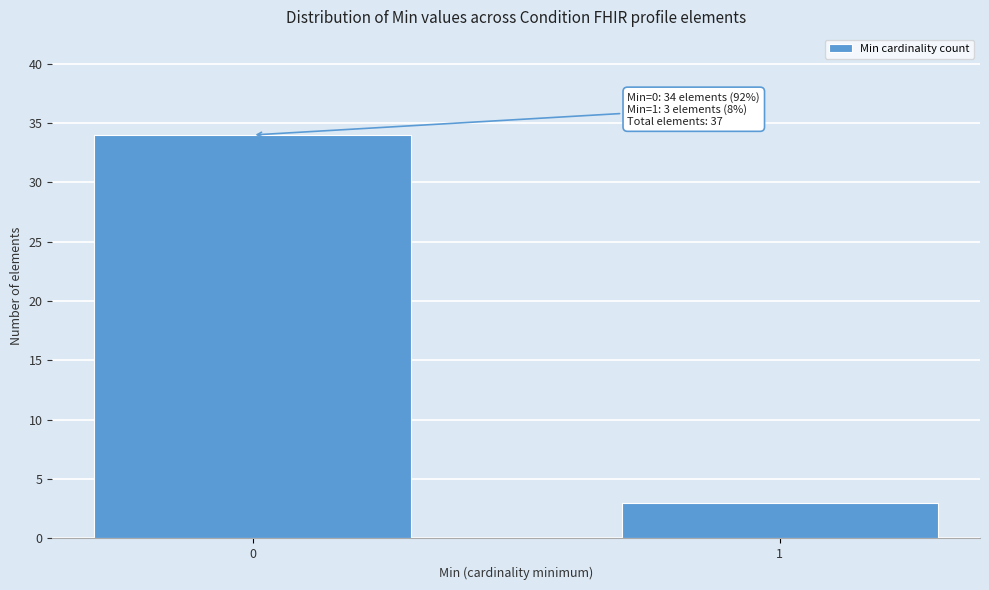

Reading left to right, extract all data points from this chart.

0=34	1=3